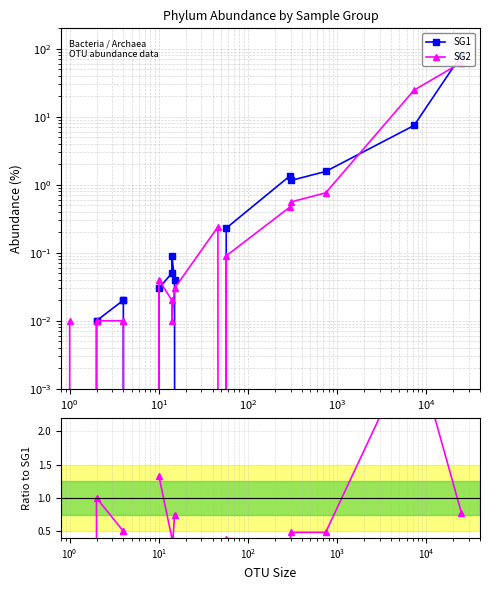

True or false: SG2 has a value of 0.3 at $\mathdefault{10^{0}}$.

False